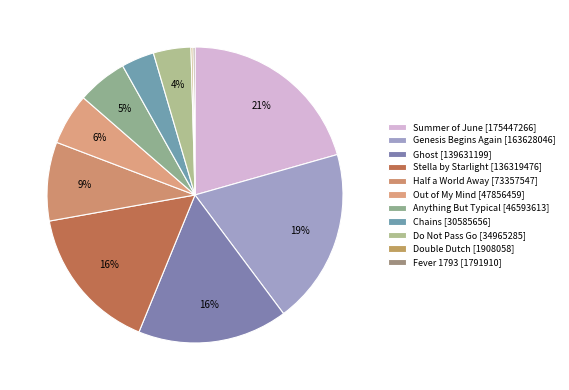

To the nearest percent, what is the difference between the largest and smallest slice percentages?

20%